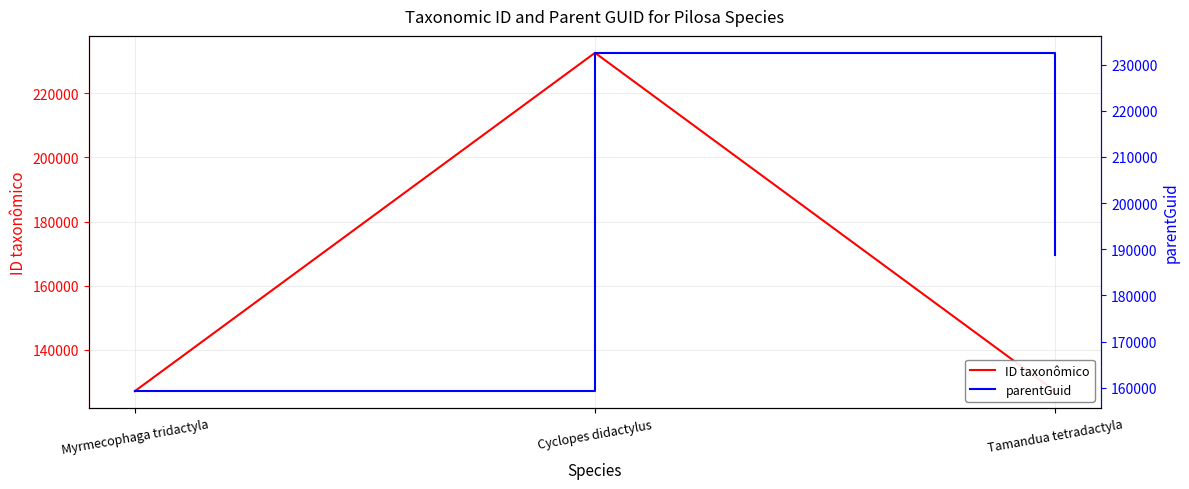

What are all the series names shown in the legend?

ID taxonômico, parentGuid